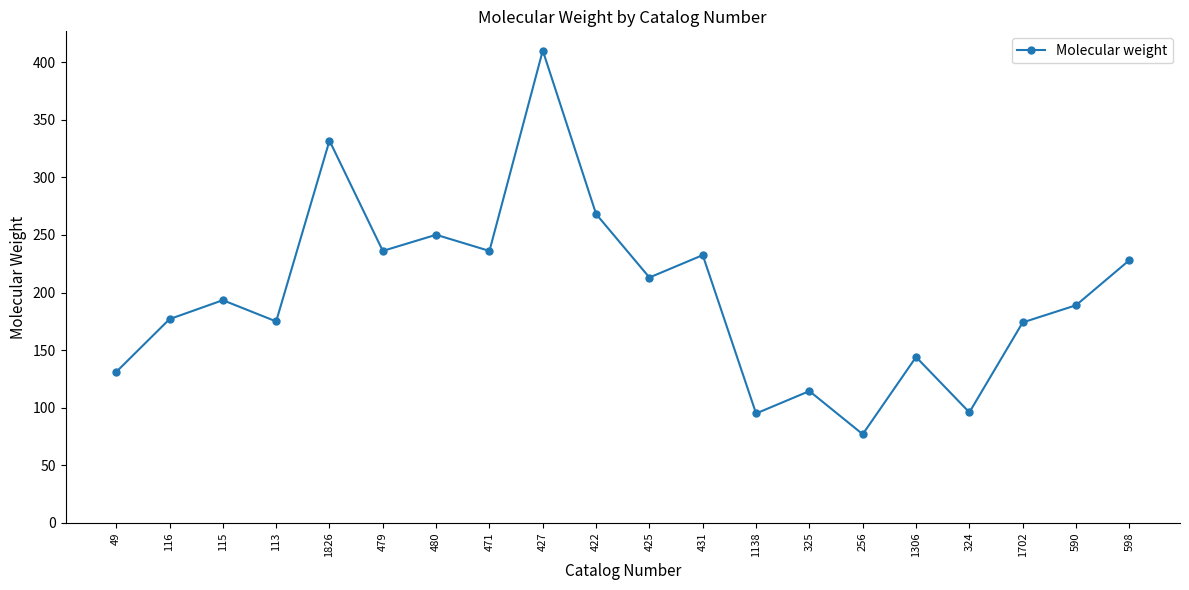

Does the chart have visible grid lines?

No